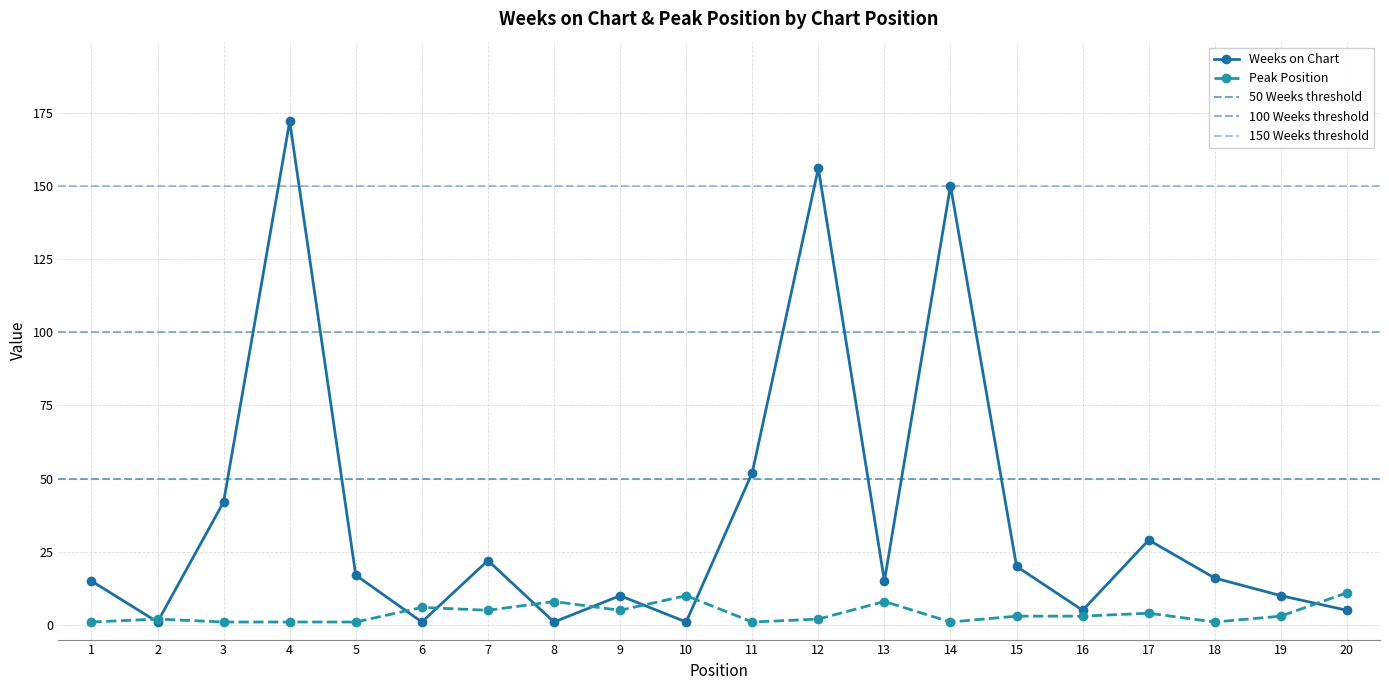

List the labels in order of Weeks on Chart value, largest first.

4, 12, 14, 11, 3, 17, 7, 15, 5, 18, 1, 13, 9, 19, 16, 20, 2, 6, 8, 10